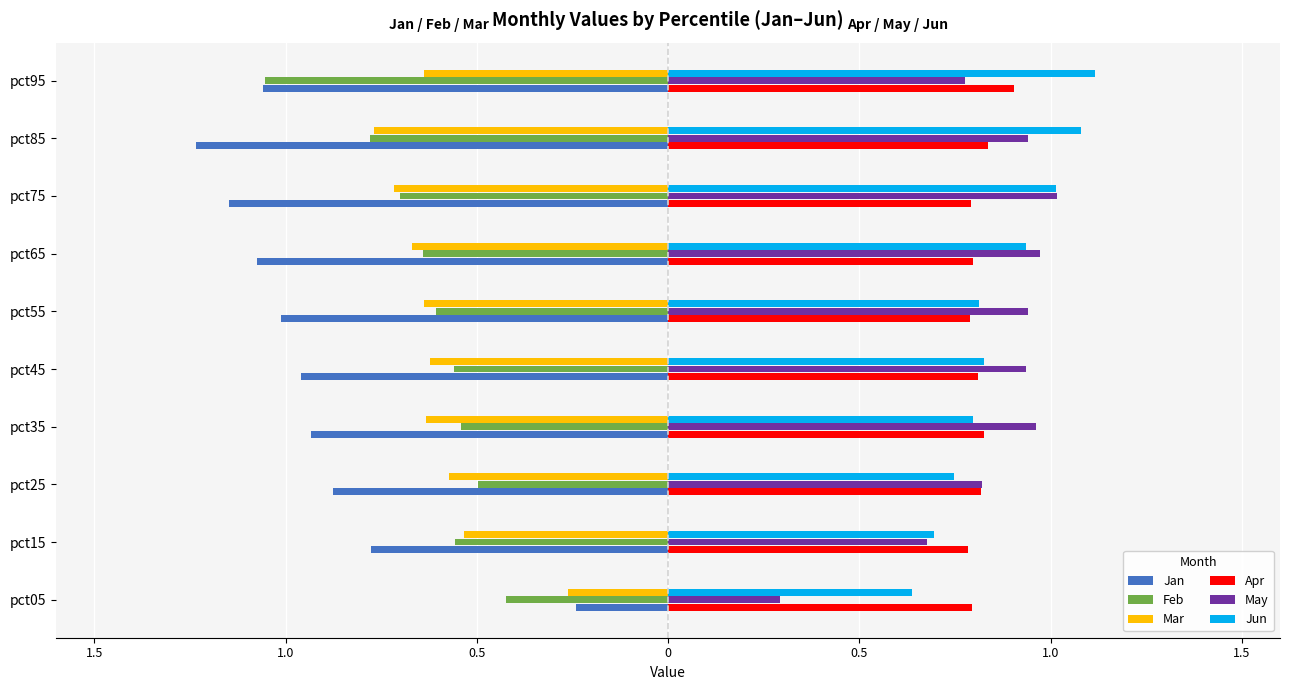

What are all the series names shown in the legend?

Jan, Feb, Mar, Apr, May, Jun